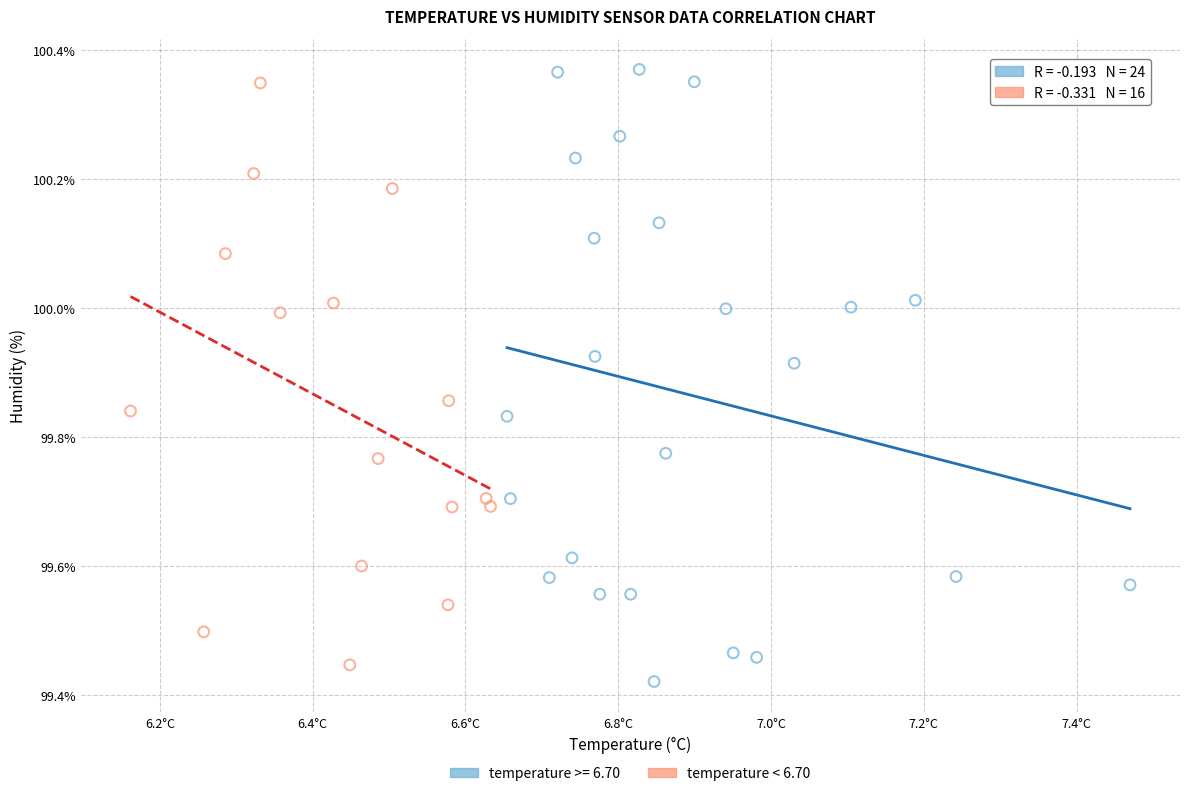

Which series has the largest Y range (max minus min)?

temperature >= 6.70